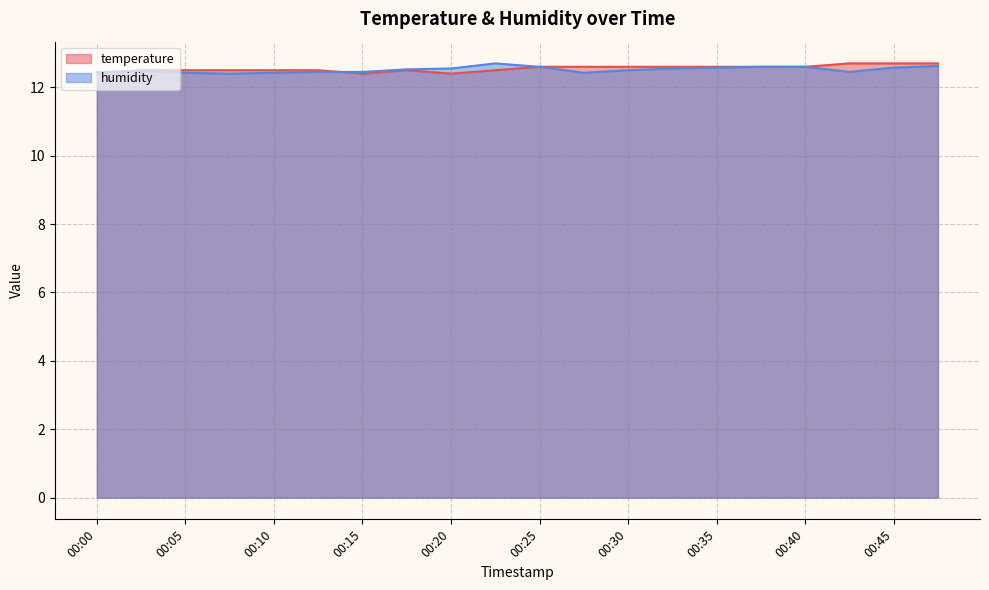

At which category does temperature reach its first local valley?

00:15